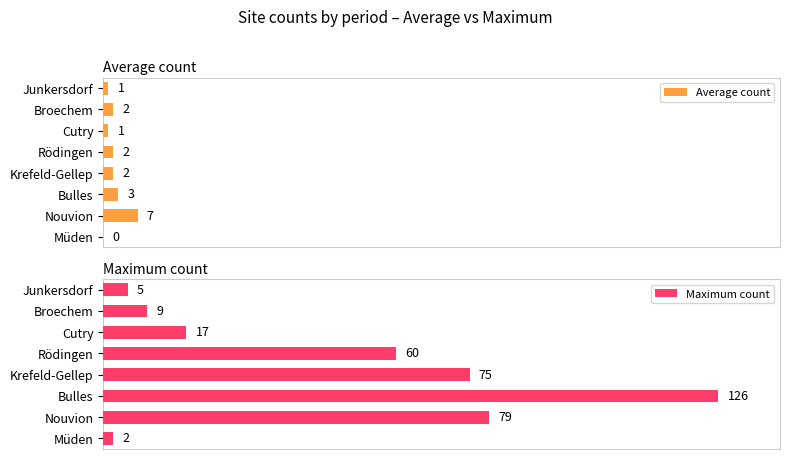

True or false: Maximum count has a value of 6.4 at Cutry.

False